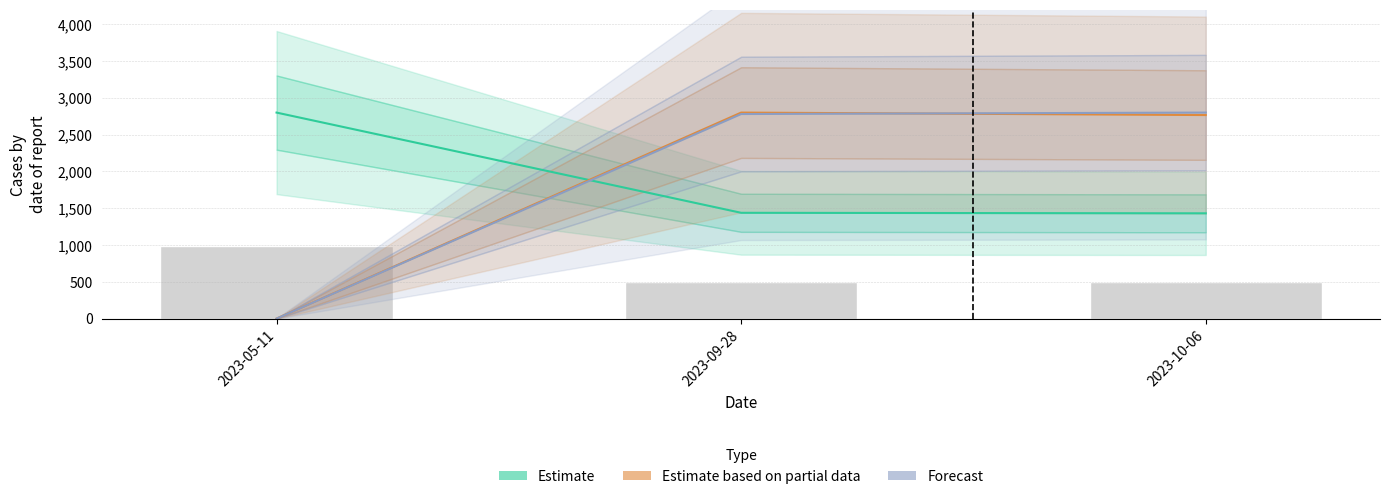

Reading right to left, transcribe all the data shown in this chart.

transactionShares: 2023-10-06=500.8	2023-09-28=503.2	2023-05-11=980.0
transactionValue: 2023-10-06=2766.4	2023-09-28=2800.0	2023-05-11=0.0
sharesOwnedFollowingTransaction: 2023-10-06=2800.0	2023-09-28=2780.2	2023-05-11=0.0